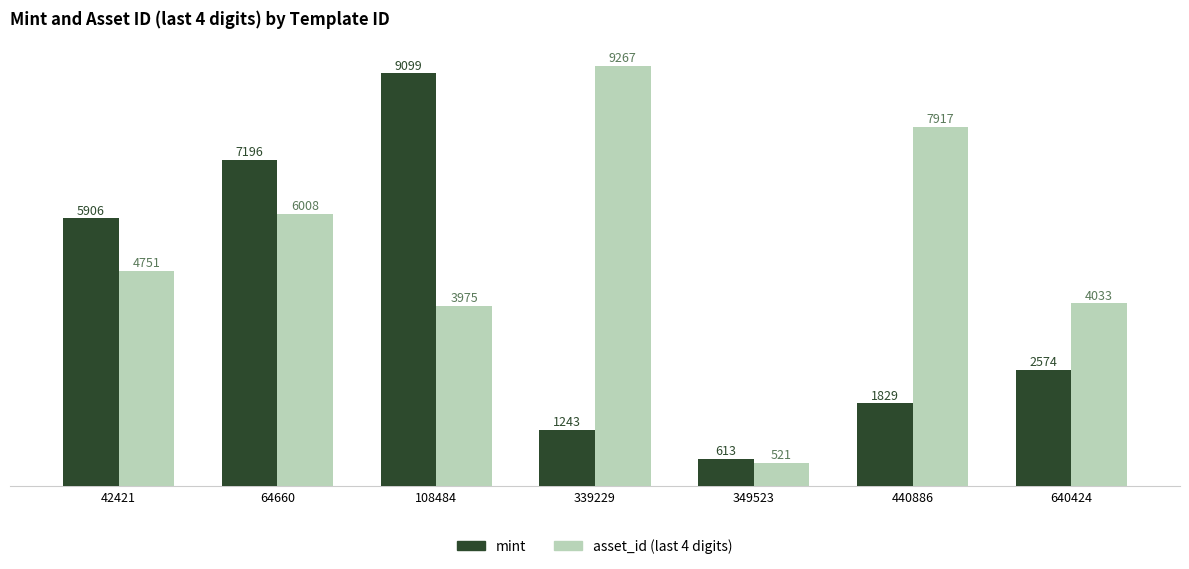

Reading left to right, extract all data points from this chart.

mint: 5906	7196	9099	1243	613	1829	2574
asset_id (last 4 digits): 4751	6008	3975	9267	521	7917	4033